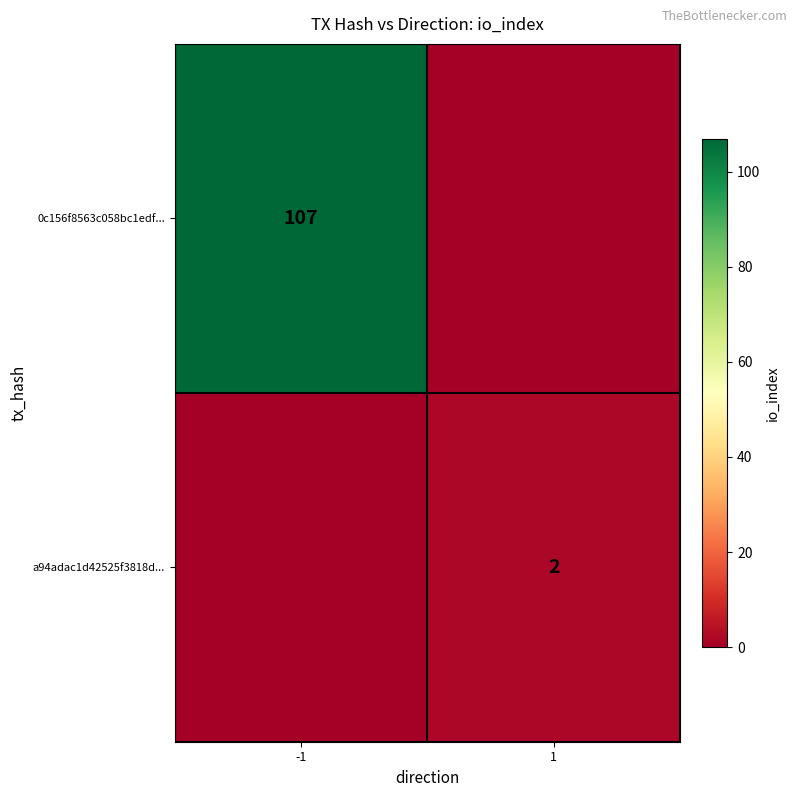

The value of 0c156f8563c058bc1edf... at -1 is 140. True or false?

False